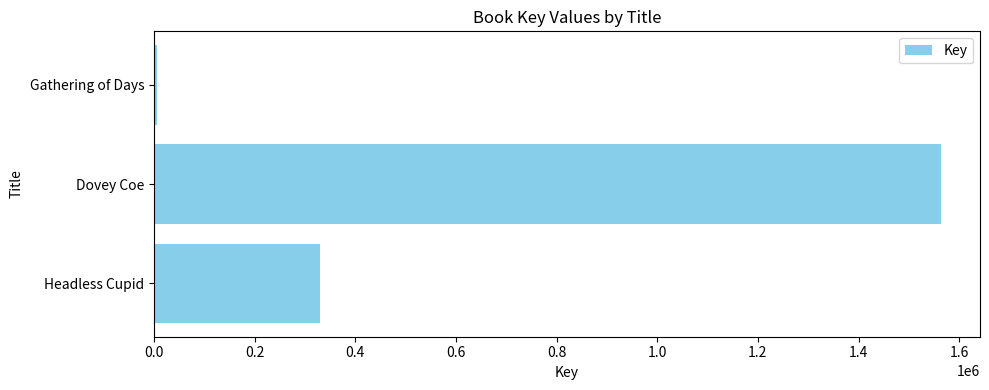

True or false: the data shows 2464504 at Dovey Coe.

False